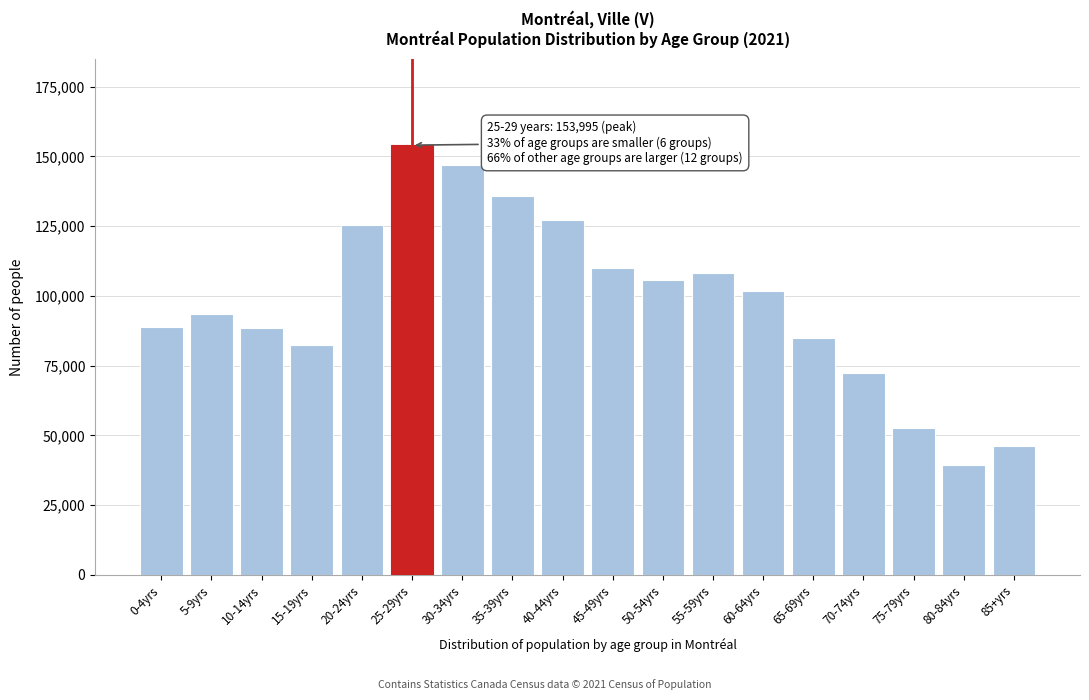

What is the label of the 6th bar from the left?

25-29yrs